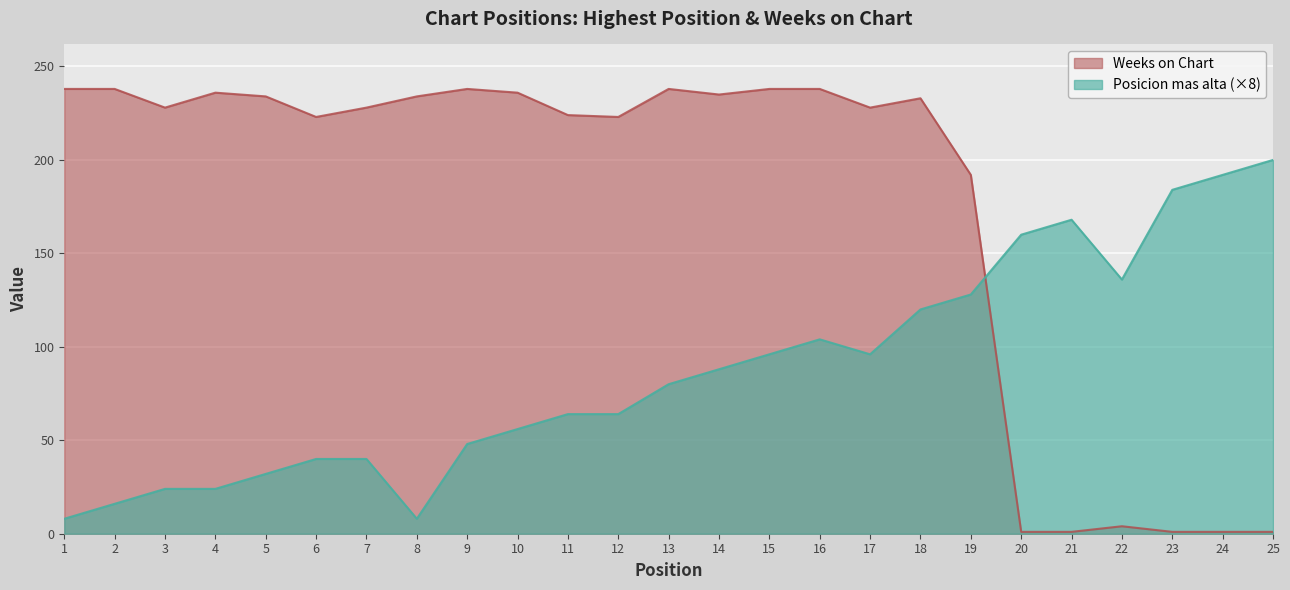

The value of Posicion mas alta at 2 is 16. True or false?

True